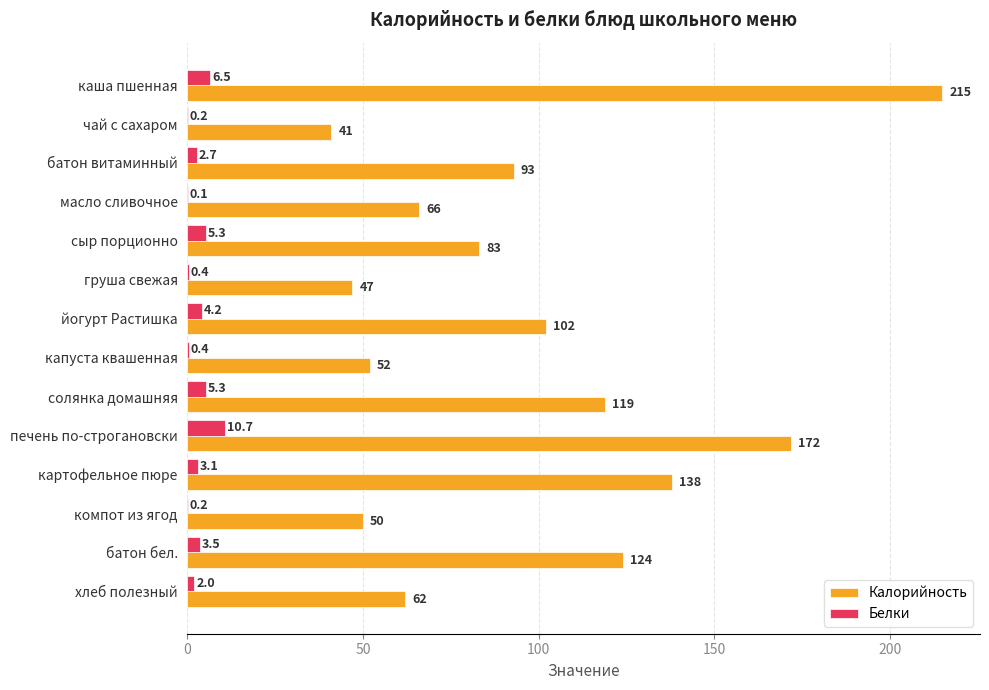

What is the greatest value displayed?

215.0